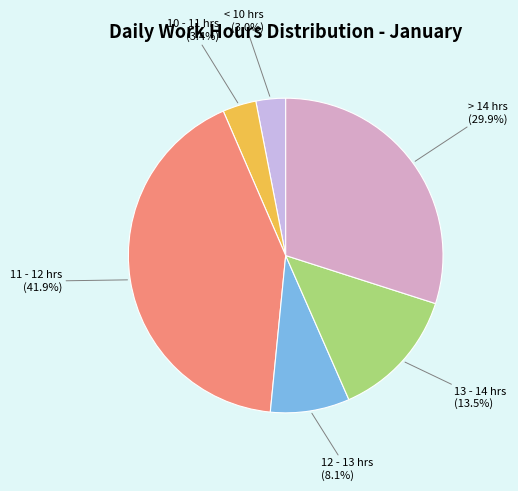

Is there a majority slice in this chart?

No